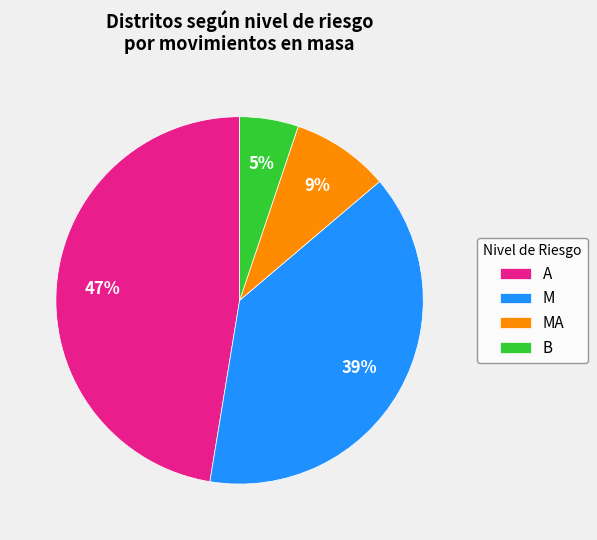

True or false: A accounts for 61% of the total.

False